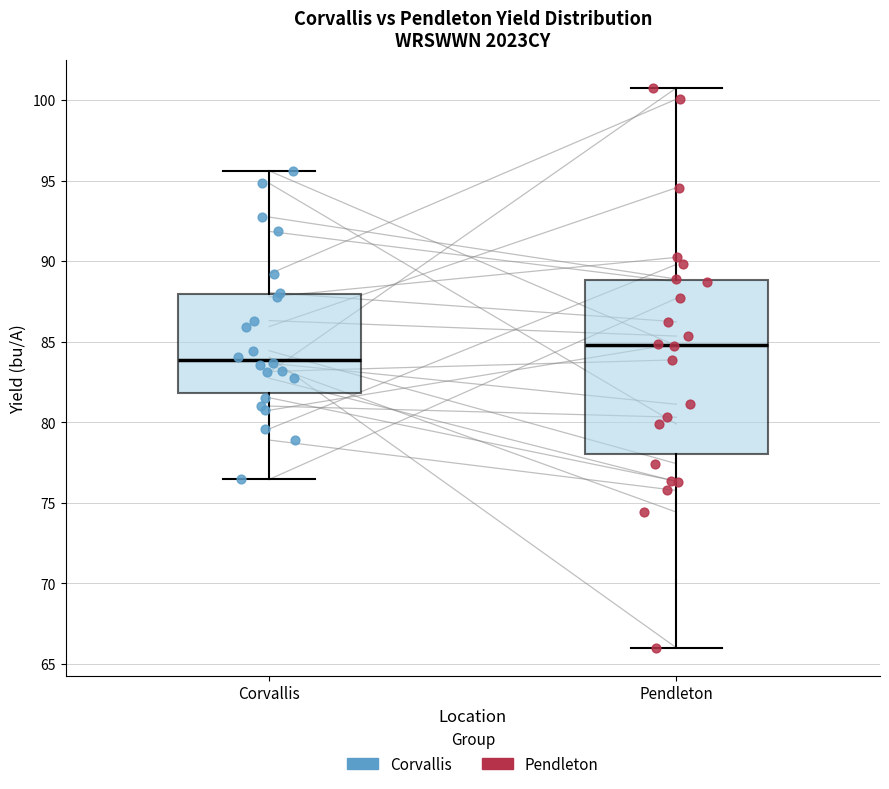

Reading left to right, read every box against the y-axis: the position of its median line, the range the box covers, and the ends of its whiskers. The values are not printed on the chart, so give them approximately, as read against the axis.

Corvallis: median 84.0, box 82.0 to 88.0, whiskers 76.5 to 95.5
Pendleton: median 85.0, box 78.0 to 89.0, whiskers 66.0 to 101.0